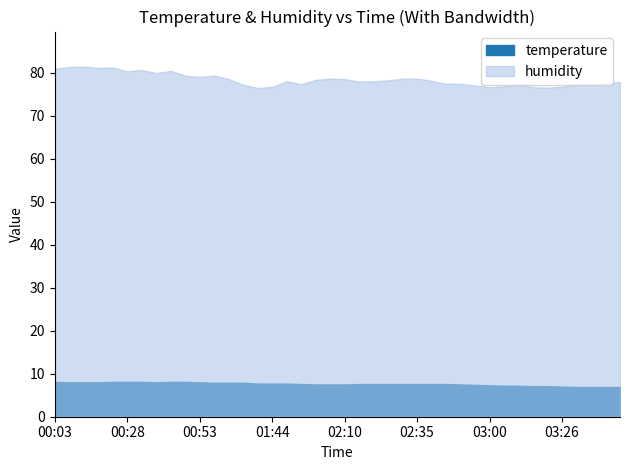

True or false: humidity and temperature intersect in this chart.

False